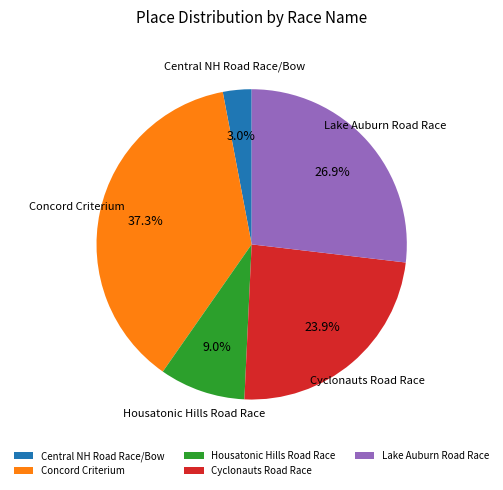

How much of the chart is everything except Housatonic Hills Road Race?

91.0%